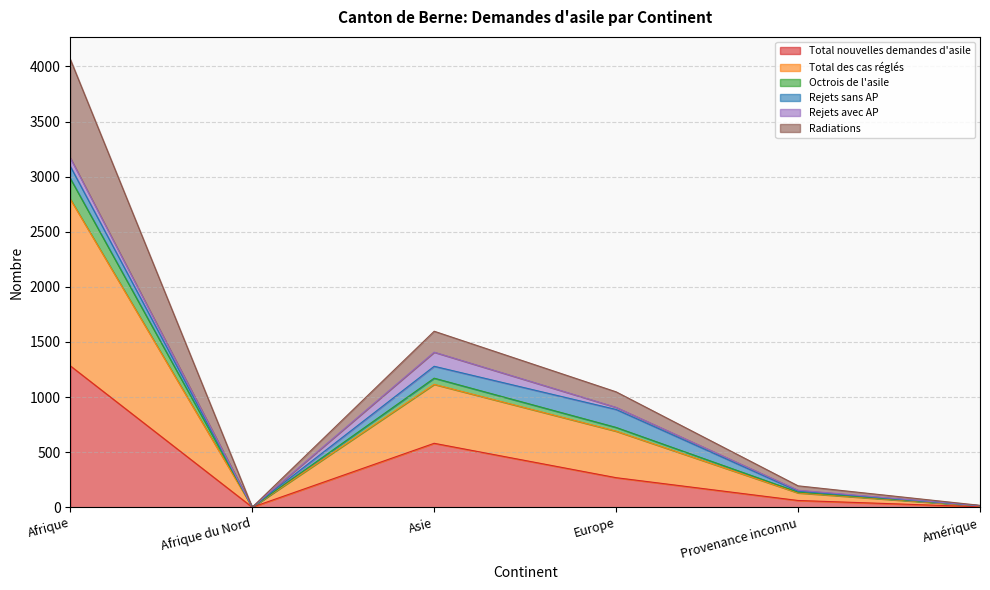

In Total des cas réglés, how many points are higher than both neighbors (excluding endpoints)?

1